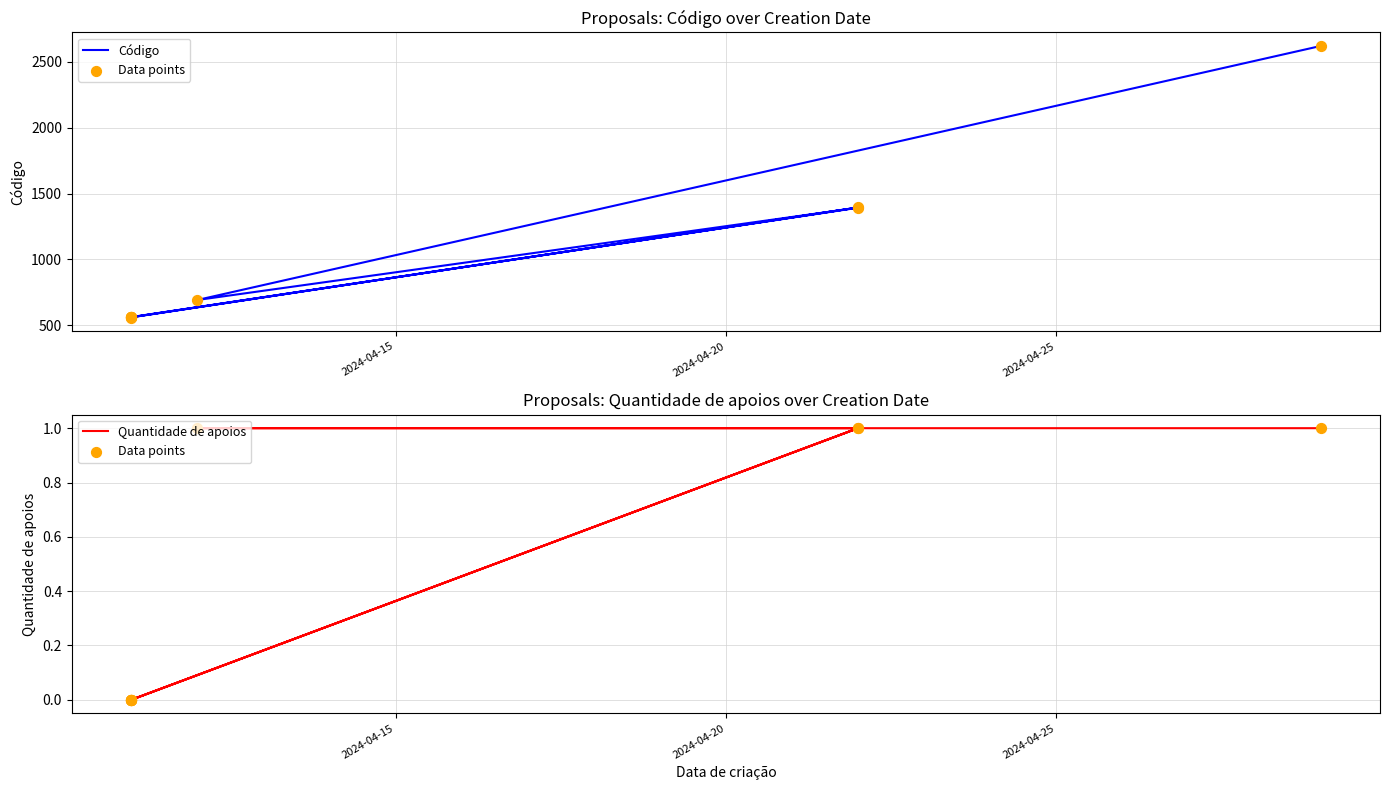

What are all the series names shown in the legend?

Código, Data points, Quantidade de apoios